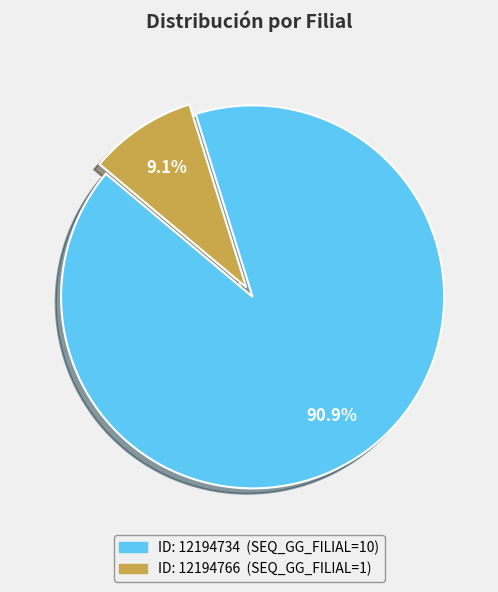

How many segments does this pie chart have?

2